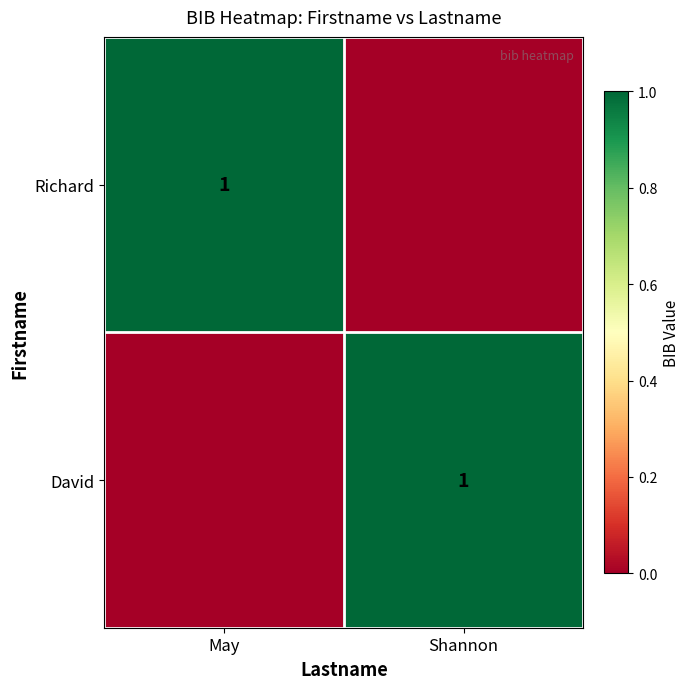

The value of Richard at May is 1. True or false?

True